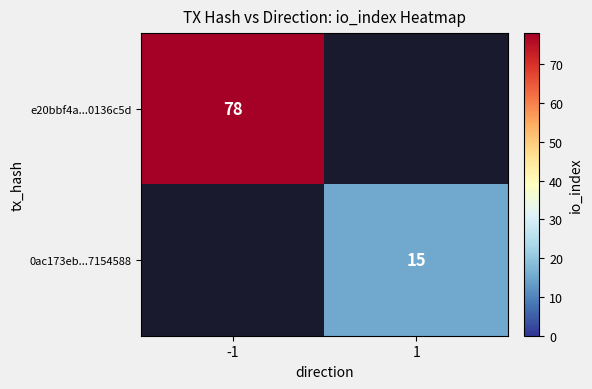

True or false: 0ac173eb...7154588 has a value of 10 at 1.

False